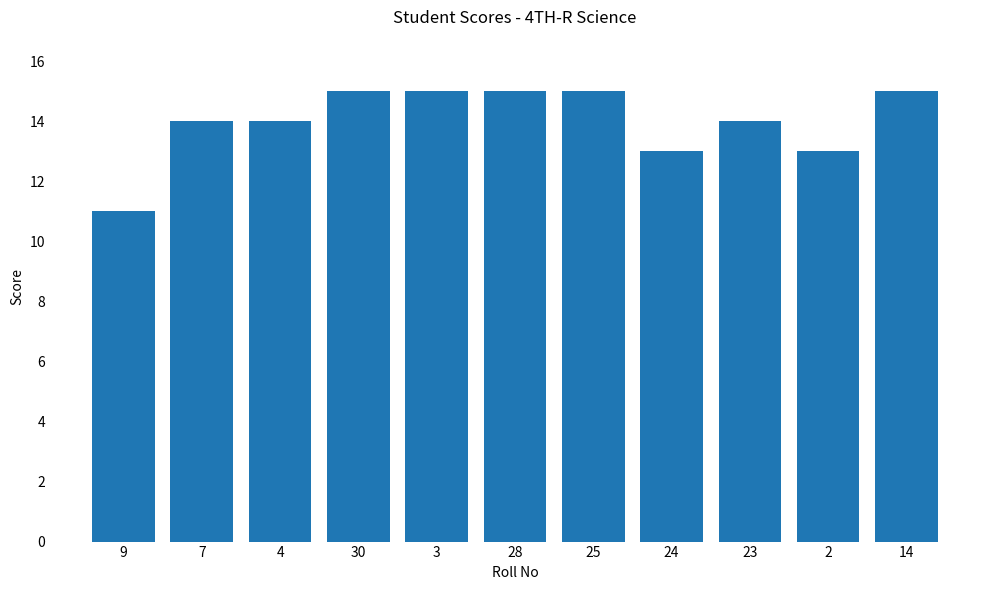

How many distinct data groups are displayed?

1